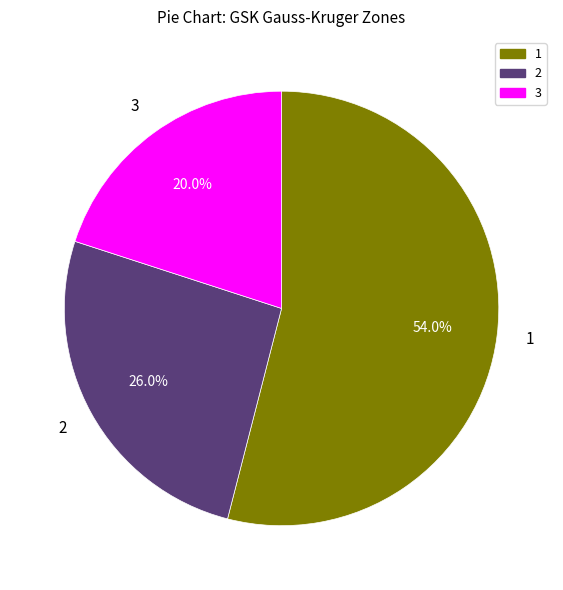

Approximately how many times larger is the value at 3 compared to 1?

0.4